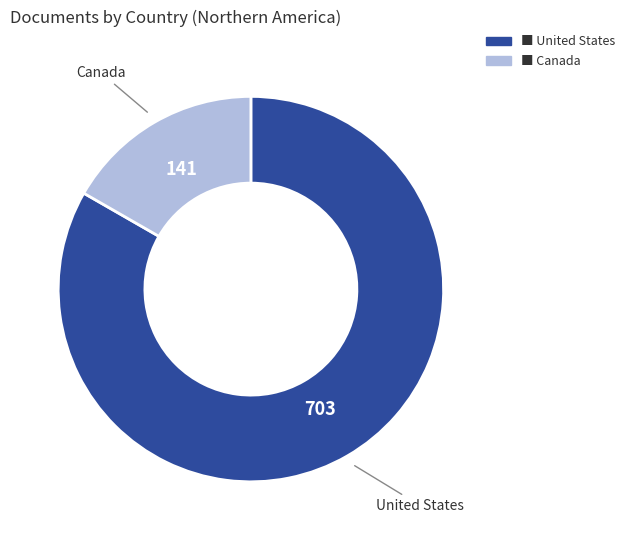

Is there any slice that represents more than half of the pie?

Yes